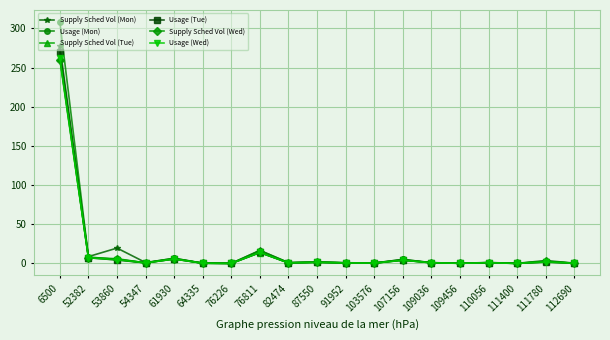

Does the chart have visible grid lines?

Yes